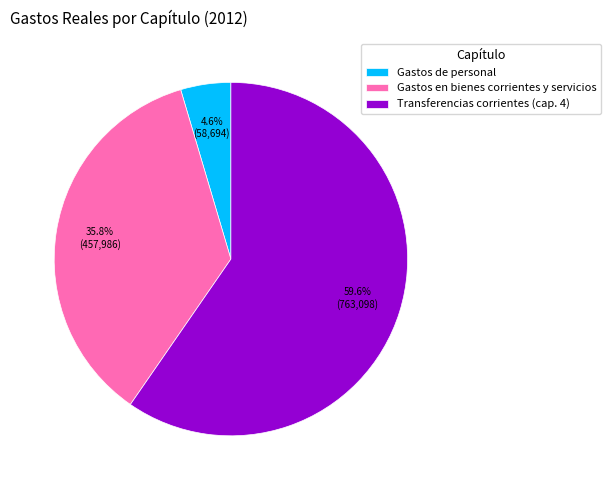

To the nearest percent, what percentage of the pie is Gastos de personal?

5%